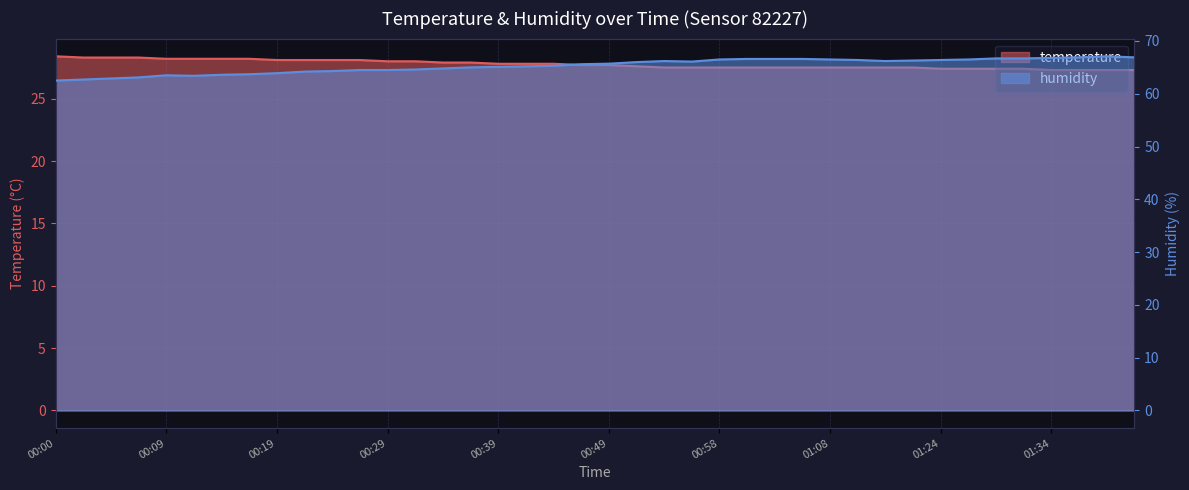

Is the value of humidity at 00:53 greater than the value of temperature at 00:36?

Yes